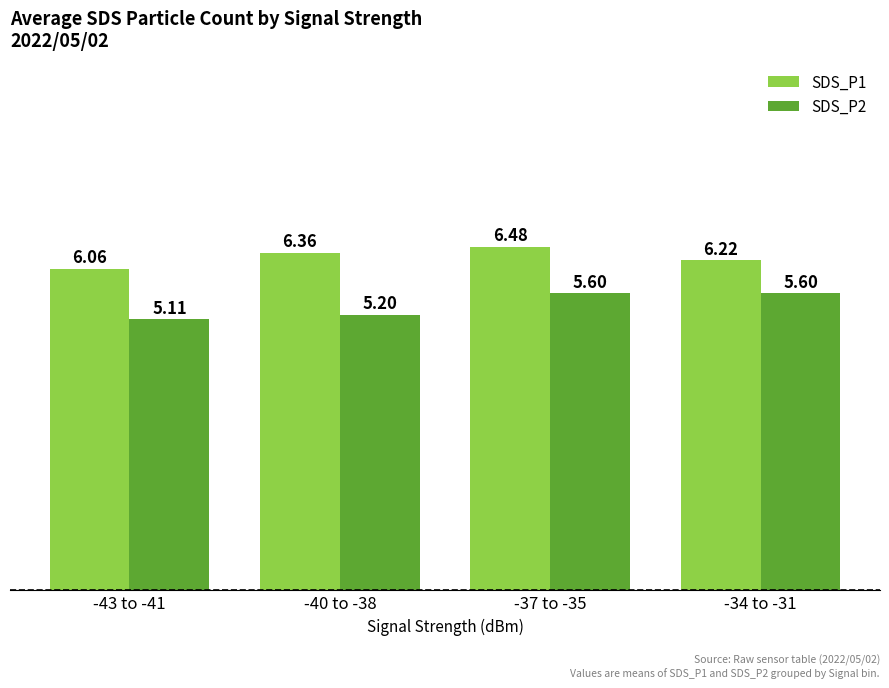

Which series changed the most between -40 to -38 and -37 to -35?

SDS_P2